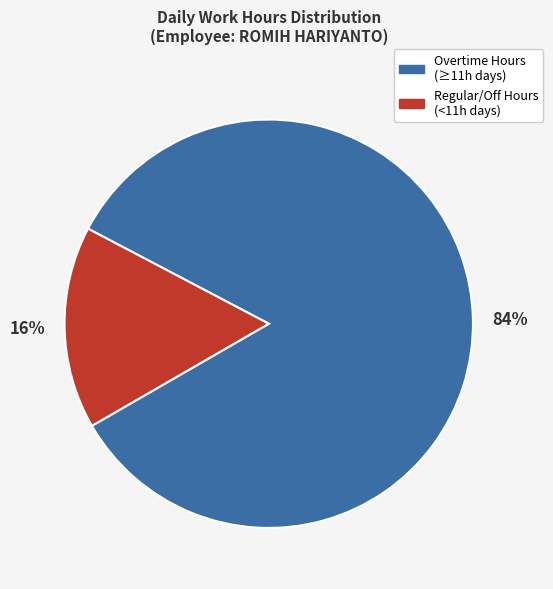

Combined, do Overtime Hours (≥11h days) and Regular/Off Hours (<11h days) account for over 50%?

Yes